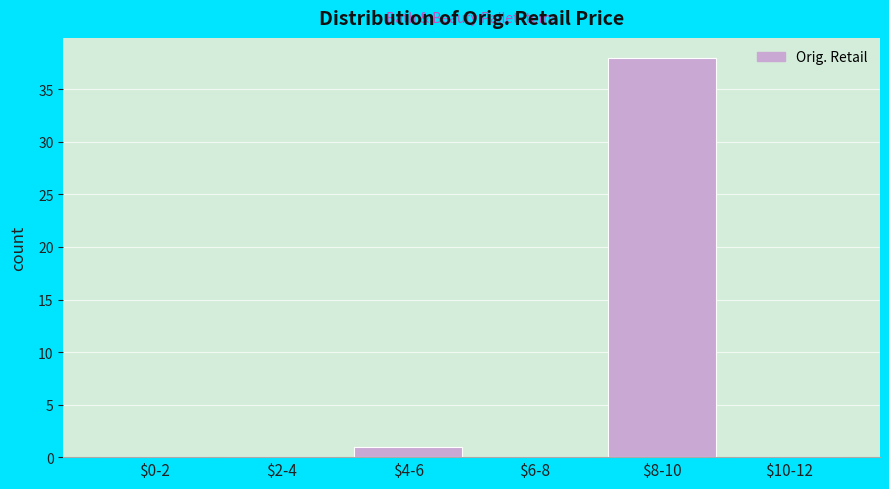

Is it true that the value at $10-12 is 0?

True